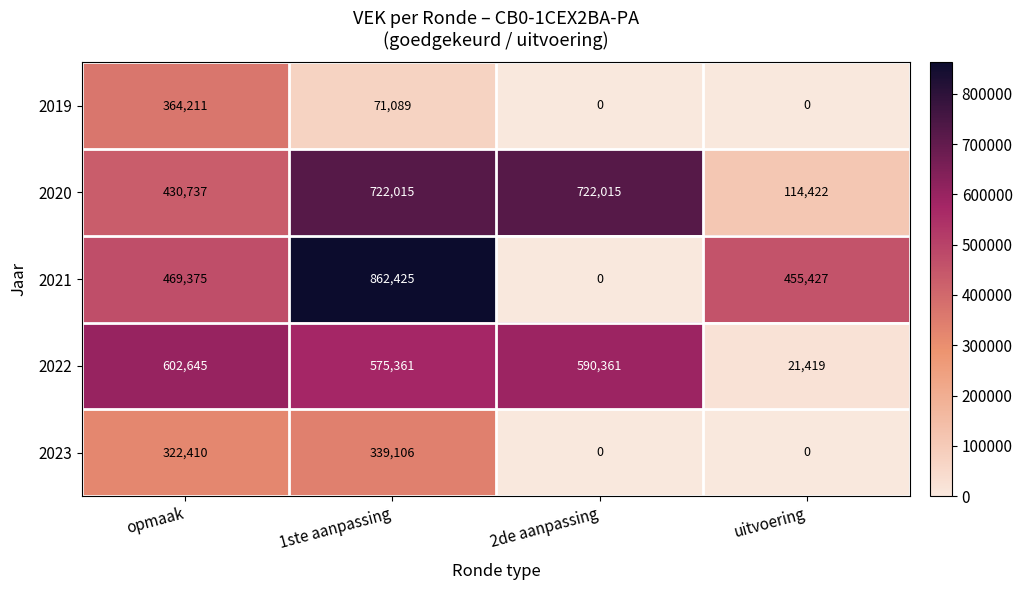

Which label corresponds to the largest value in the chart?

1ste aanpassing